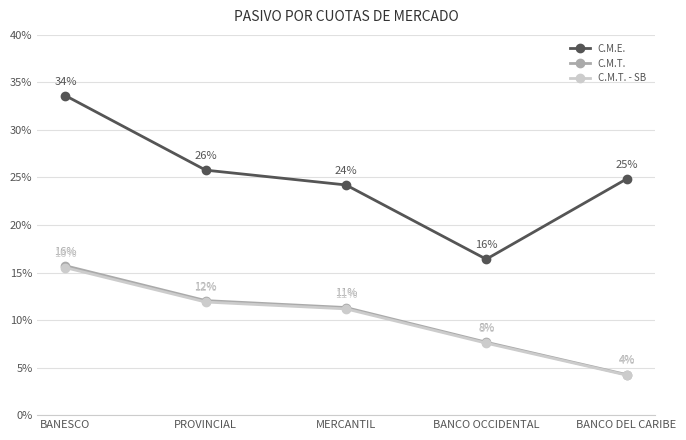

List the labels in order of C.M.T. value, smallest first.

BANCO DEL CARIBE, BANCO OCCIDENTAL, MERCANTIL, PROVINCIAL, BANESCO